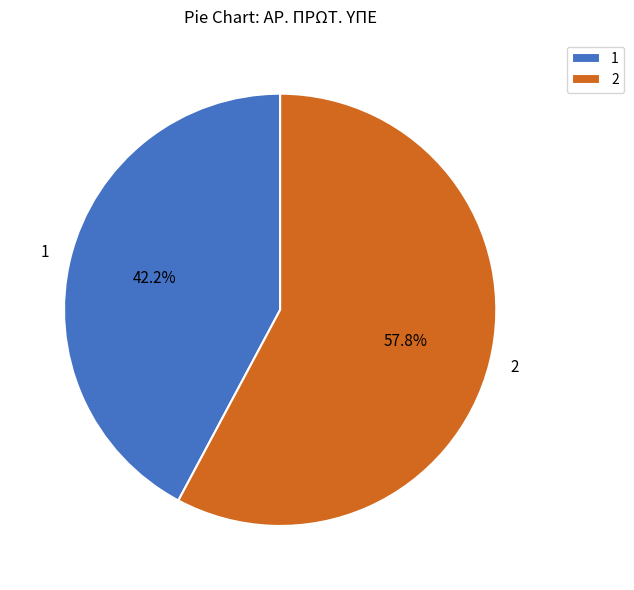

To the nearest percent, what is the combined percentage of 1 and 2?

100%